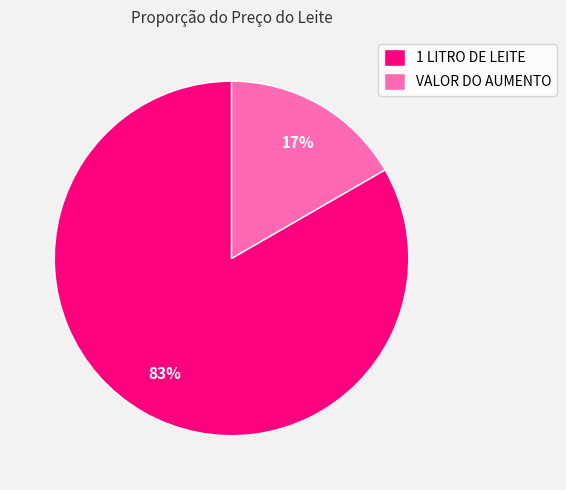

Which slice is the smallest?

VALOR DO AUMENTO